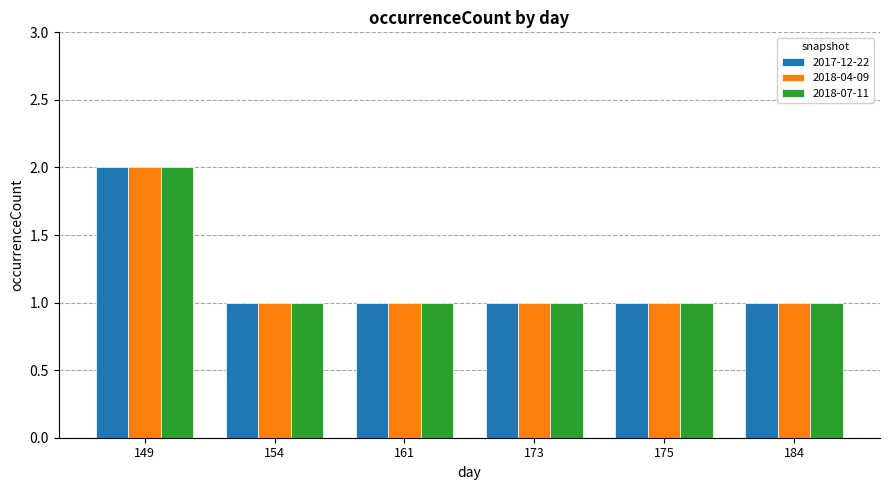

The 2017-12-22 series shows 2 at 175. True or false?

False